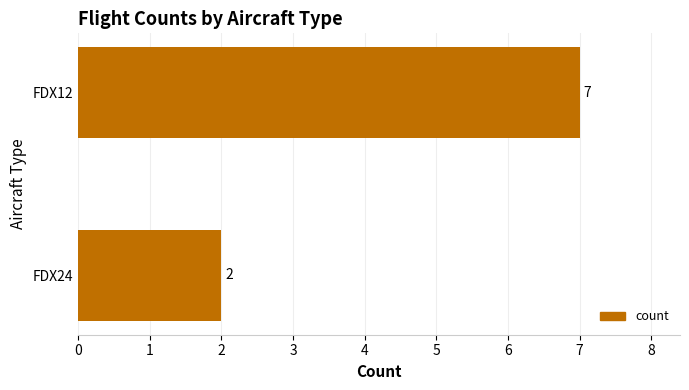

What is the sum of all values?

9